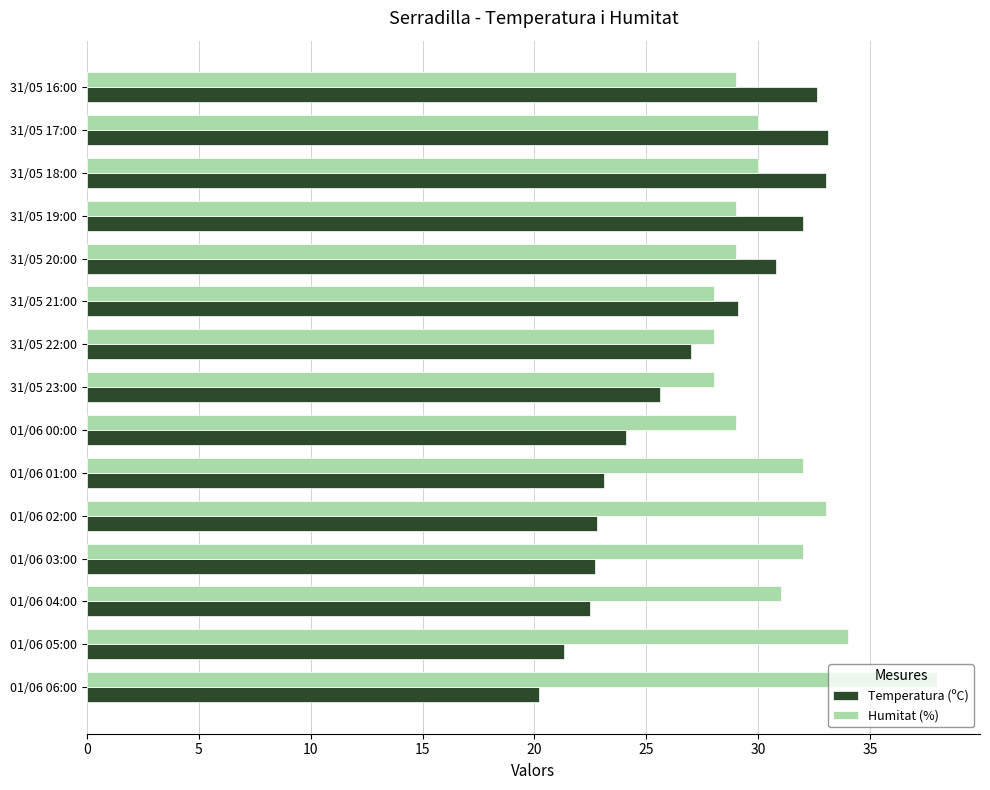

List the series in order of their peak value, highest first.

Humitat (%), Temperatura (ºC)